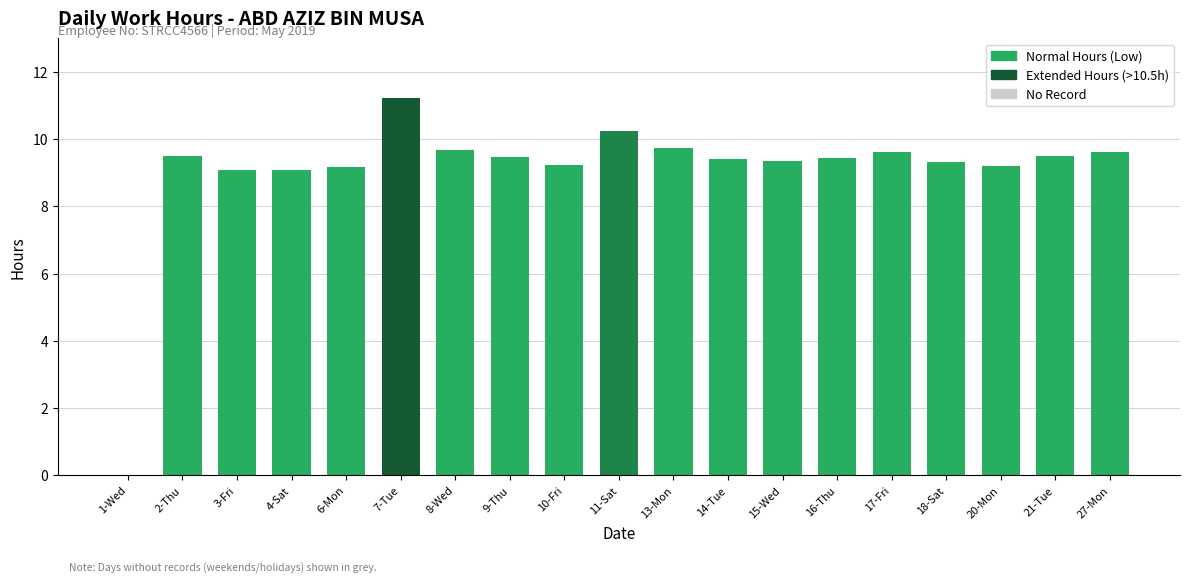

What is the sum of the values at 4-Sat and 15-Wed?

18.4